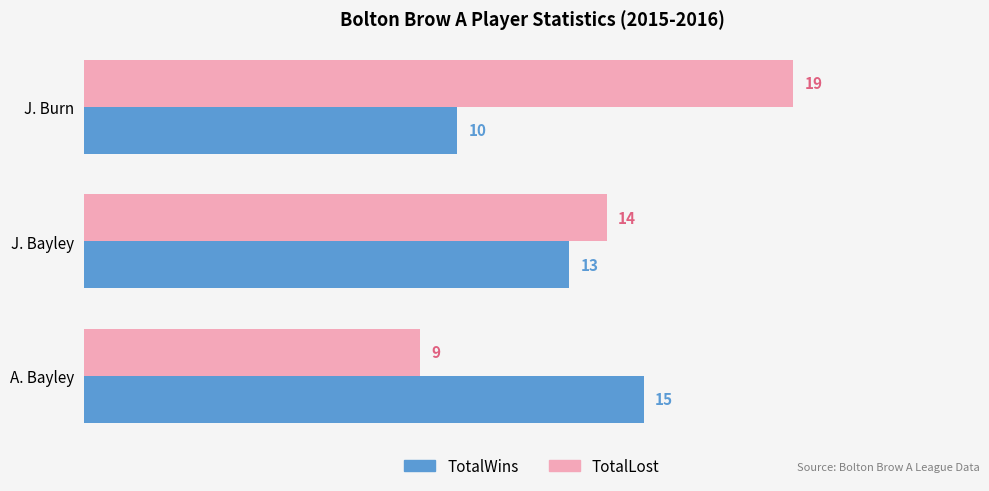

What is the difference between the second highest and minimum values in the TotalWins series?

3